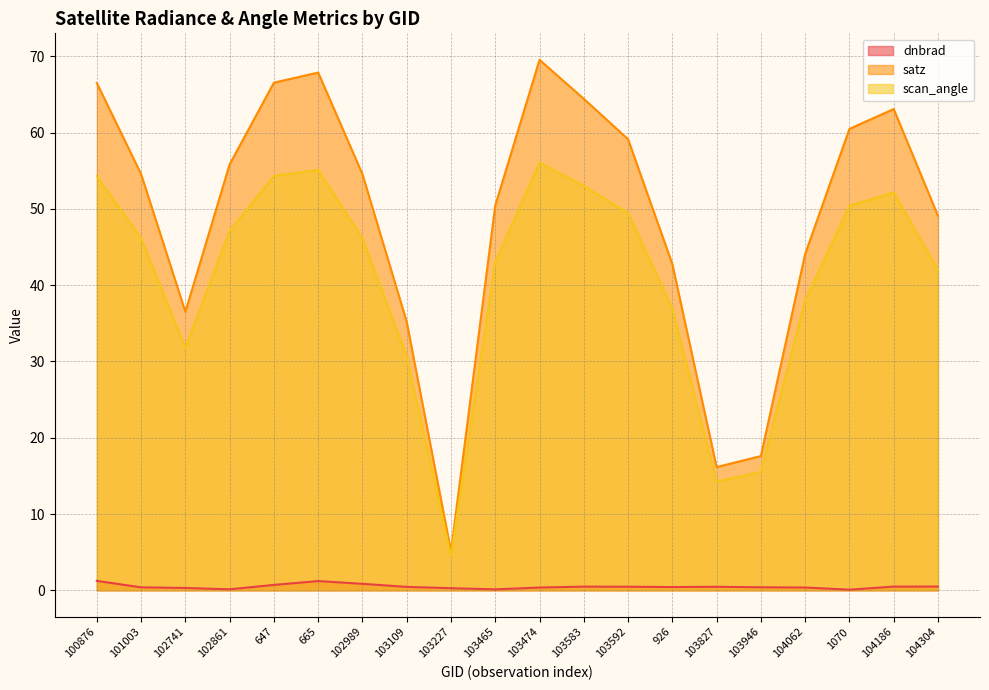

What are all the series names shown in the legend?

dnbrad, satz, scan_angle